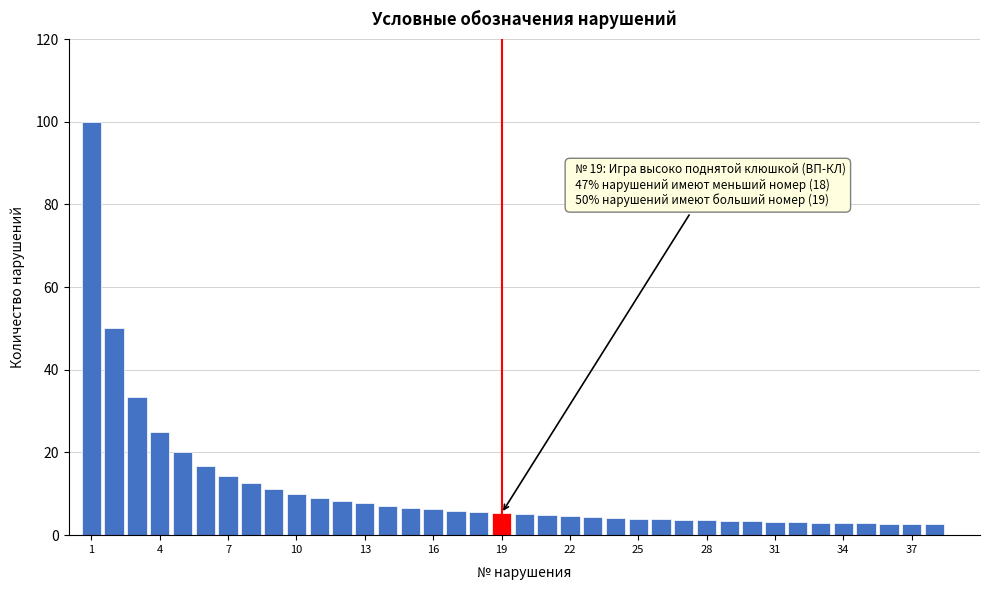

Read against the x-axis, roughly where is the centre of the tallest bar?

1.0